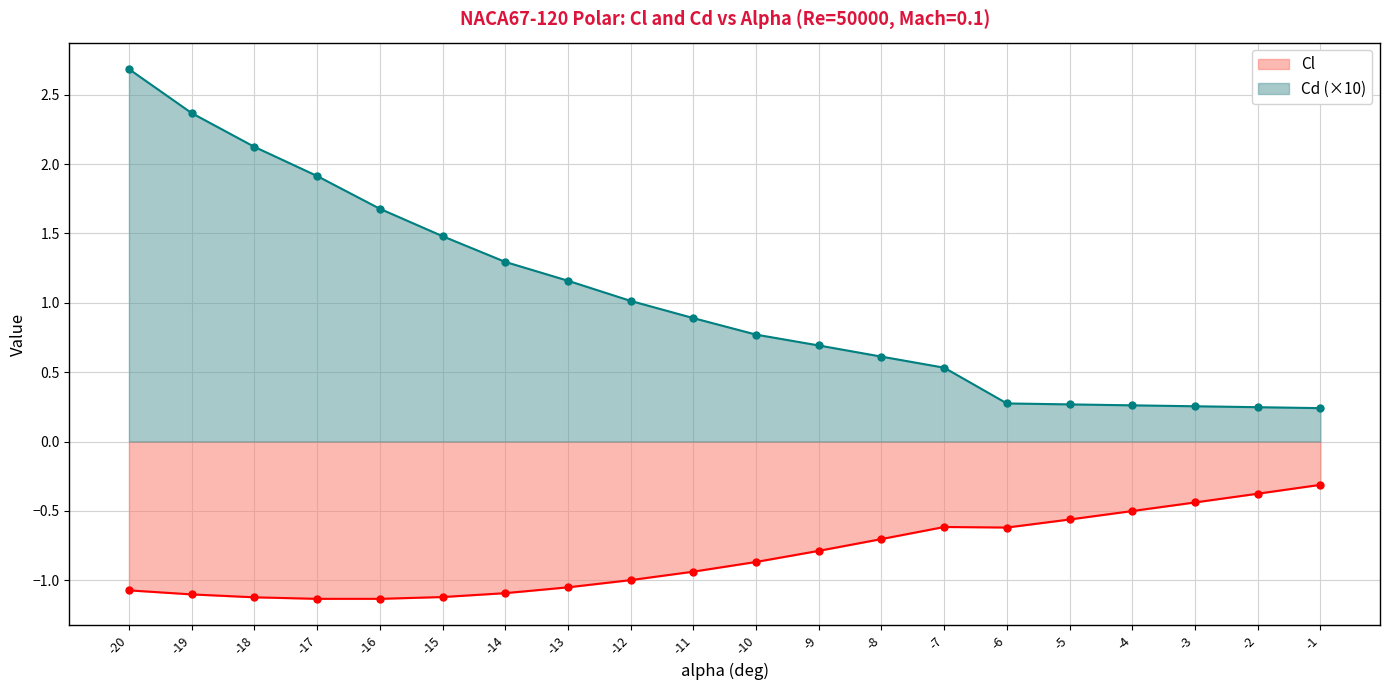

List the series in order of their overall mean, lowest first.

Cl, Cd (×10)